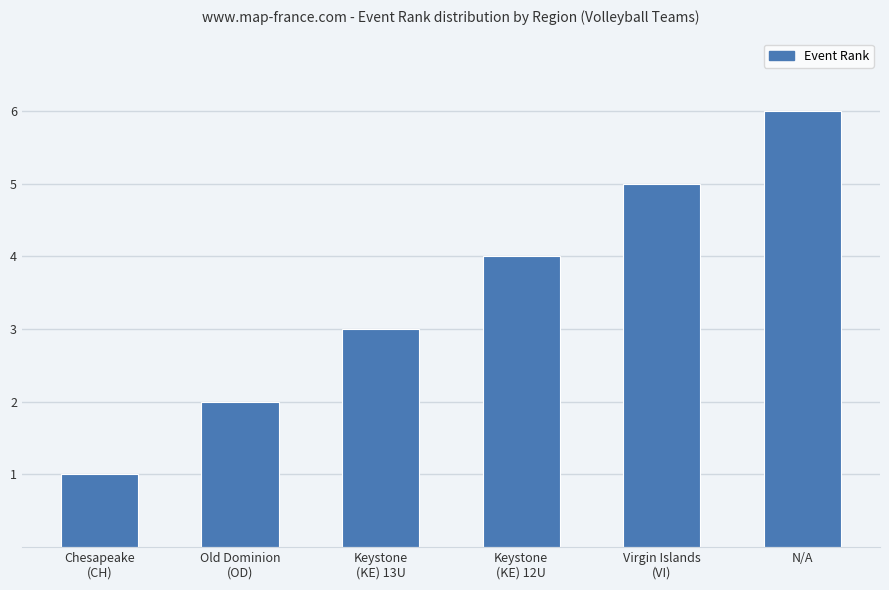

What is the ratio of the value at Old Dominion
(OD) to the value at Virgin Islands
(VI)?

0.4